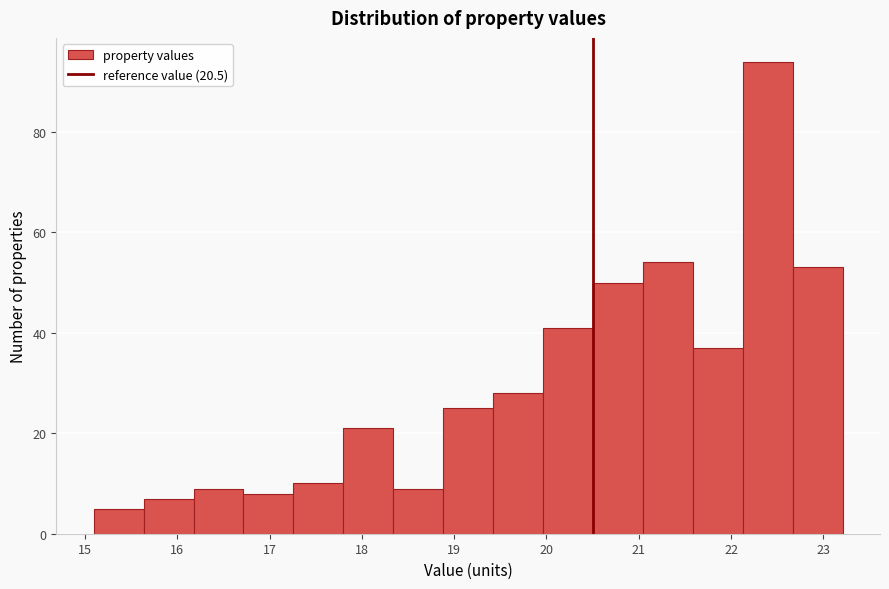

Which range on the x-axis has the tallest bar?

22.1 to 22.7